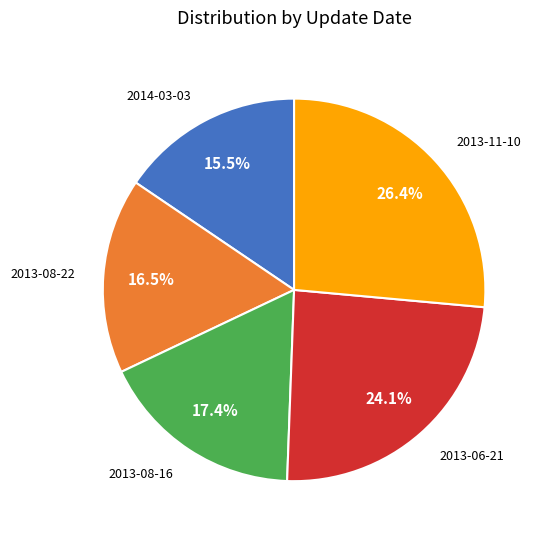

Is it true that 2014-03-03 is 3% of the pie?

False